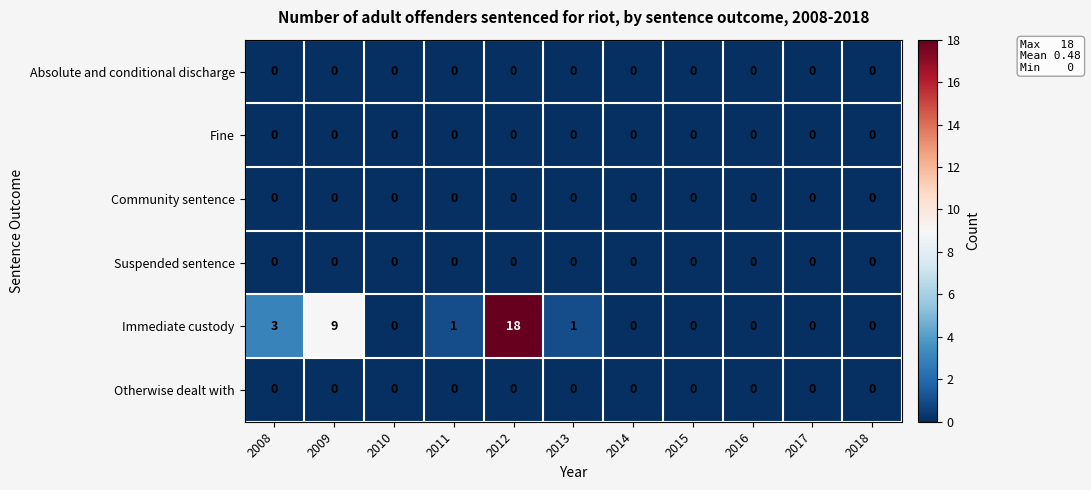

Which series has the largest total across all categories?

Immediate custody